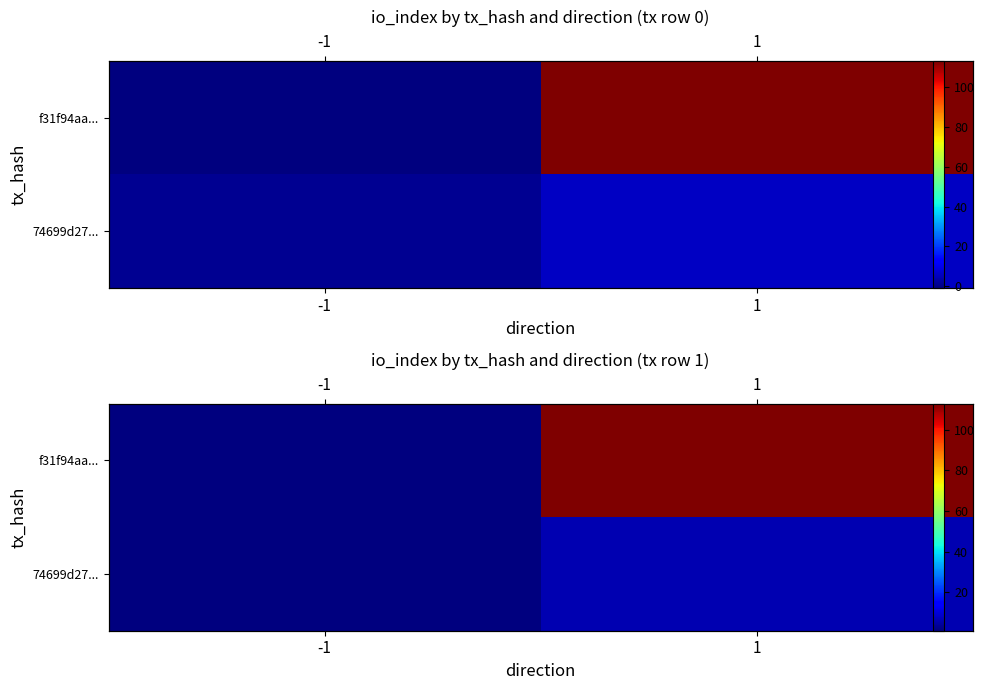

Is the value of f31f94aa... at -1 greater than the value of 74699d27... at 1?

No